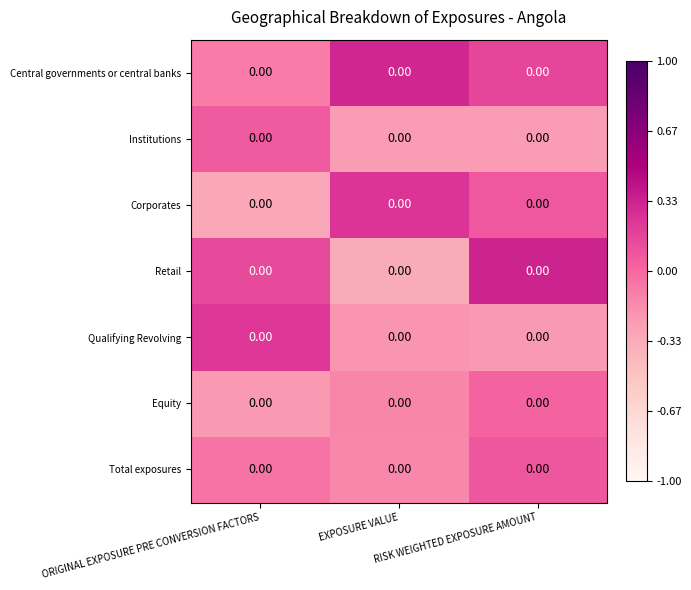

Count the number of data series in this chart.

7